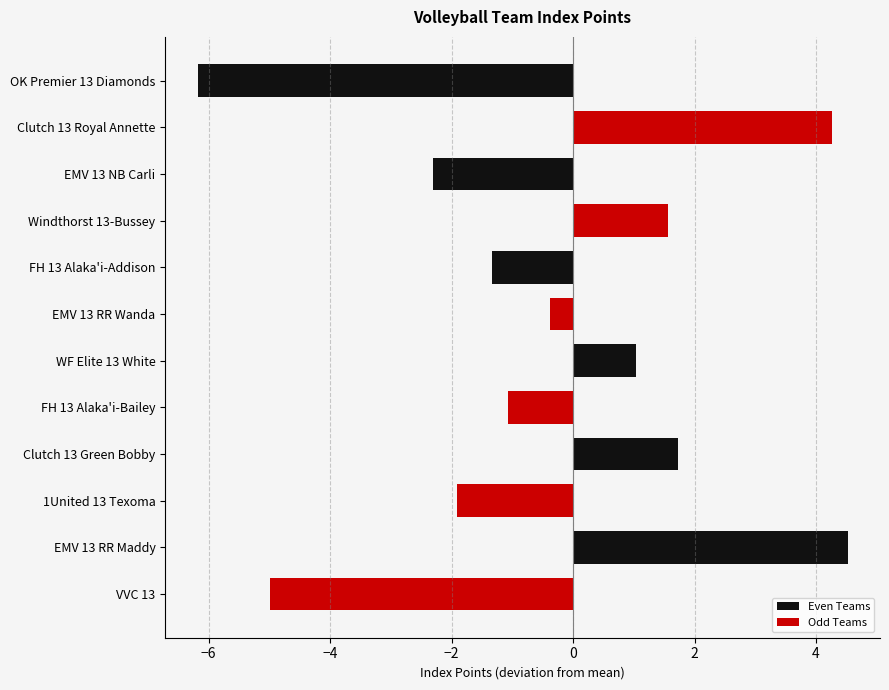

The value of Even Teams at FH 13 Alaka'i-Addison is -1.3. True or false?

True